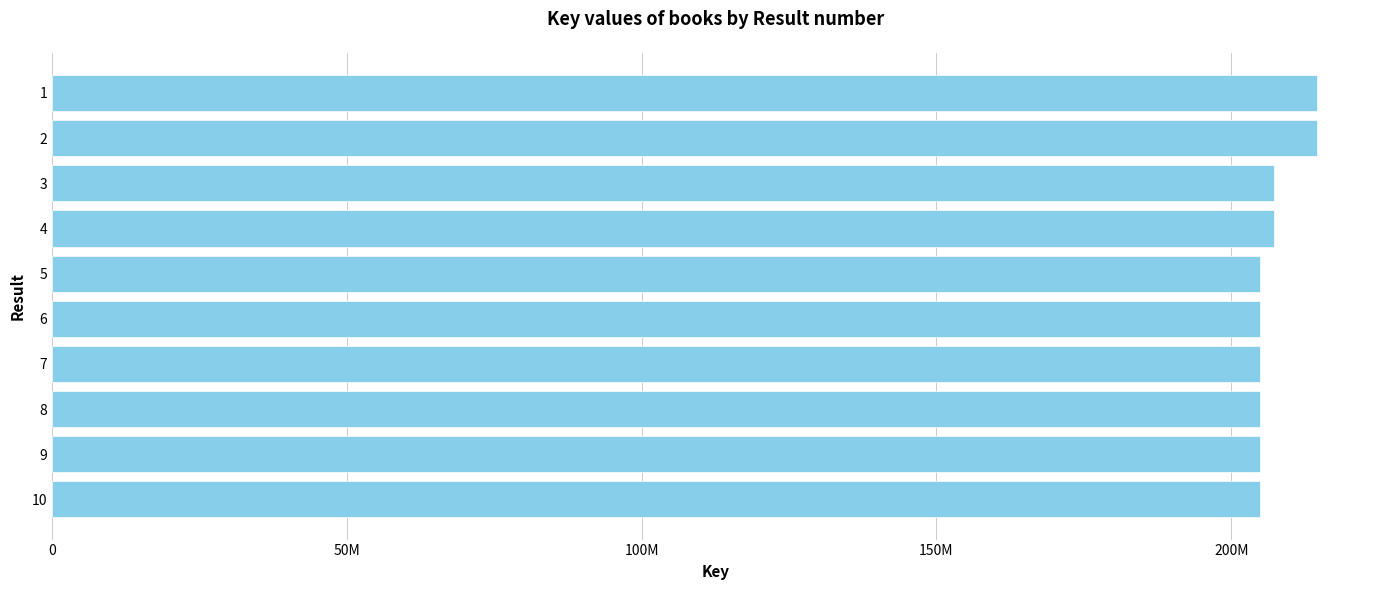

Does the chart contain any negative values?

No